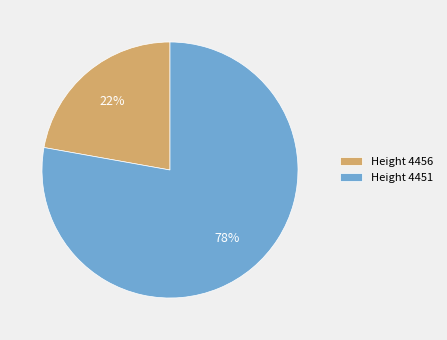

Rank the categories by value from lowest to highest.

Height 4456, Height 4451